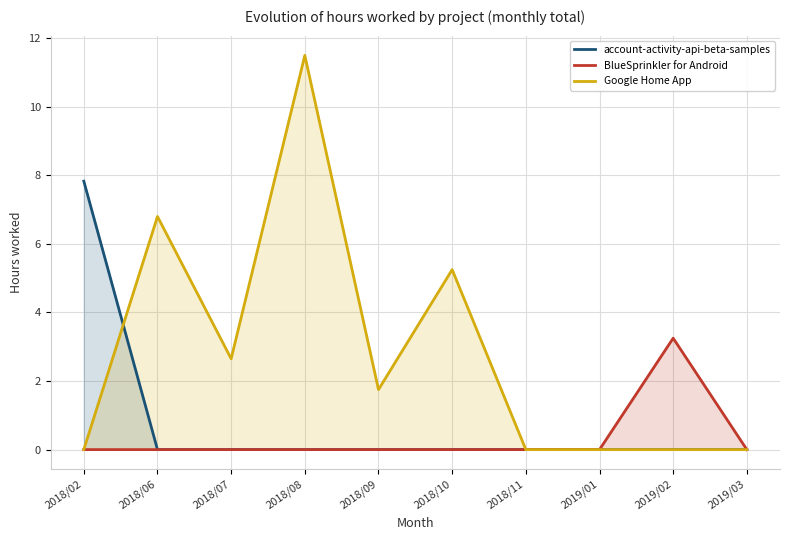

The Google Home App series shows 0.0 at 2018/02. True or false?

True